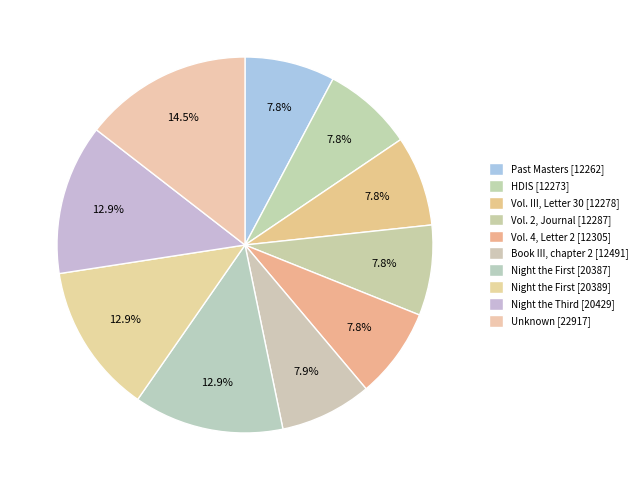

Rank the categories by value from lowest to highest.

Past Masters [12262], HDIS [12273], Vol. III, Letter 30 [12278], Vol. 2, Journal [12287], Vol. 4, Letter 2 [12305], Book III, chapter 2 [12491], Night the First [20387], Night the First [20389], Night the Third [20429], Unknown [22917]